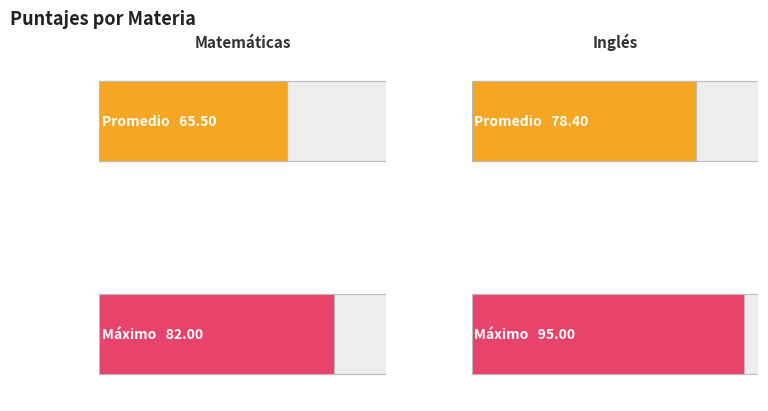

Which has a higher value, 4 or 2?

2